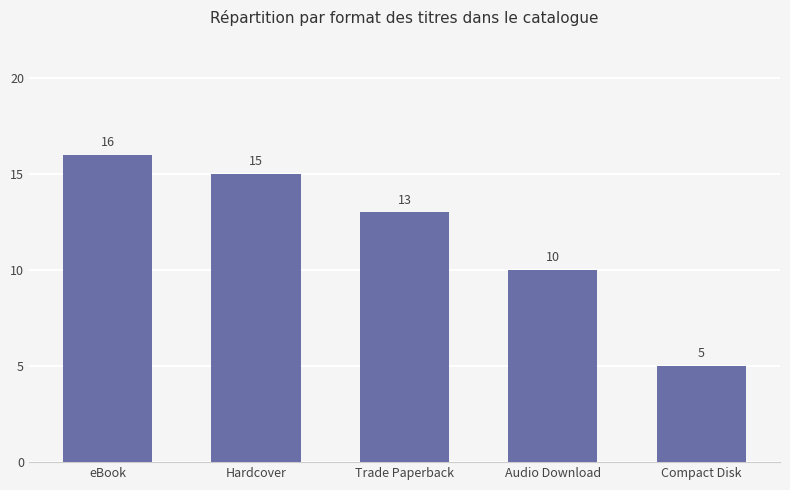

Is it true that the value at eBook is 9?

False